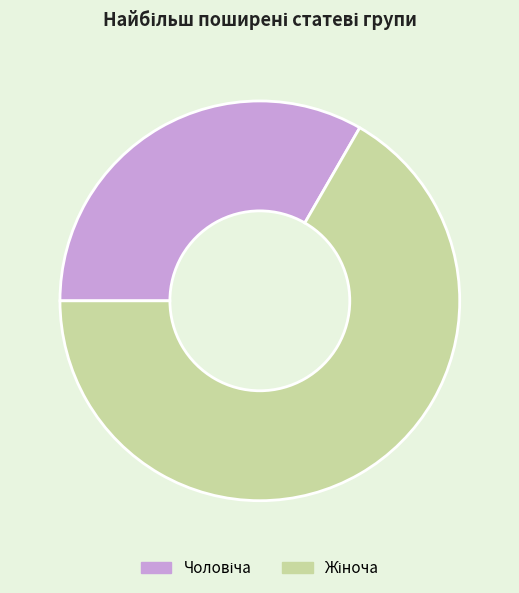

To the nearest percent, what percentage of the pie is Чоловіча?

33%